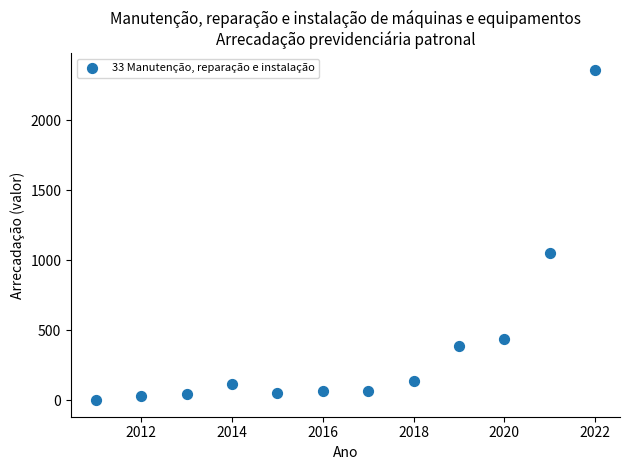

What is the range of Y values (max minus min)?

2359.8